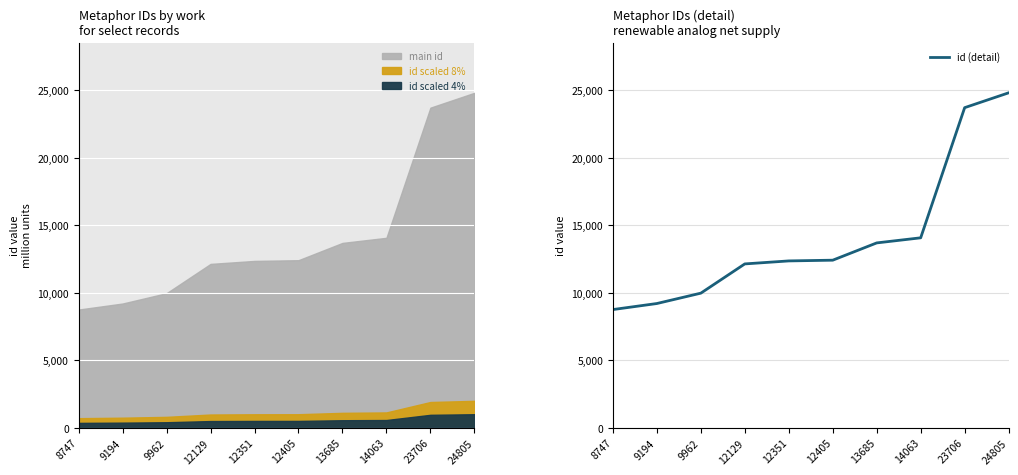

Where is id (detail) nearest to the value 16776?

14063